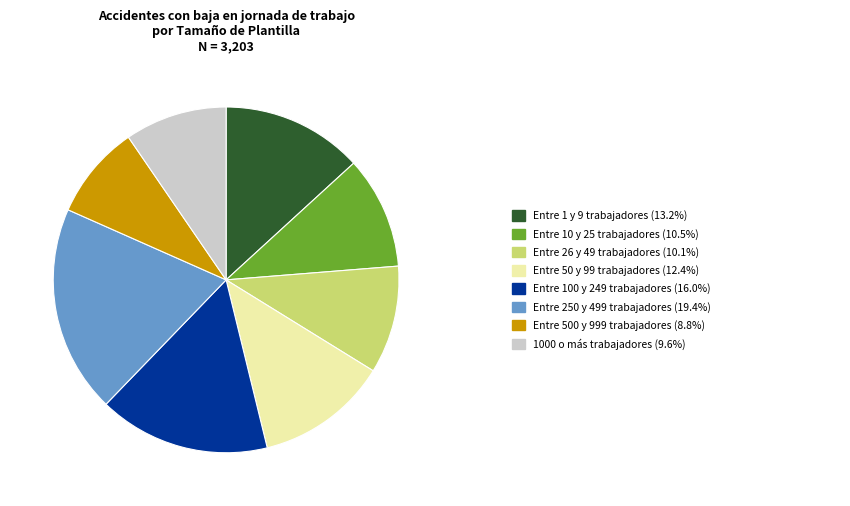

Does any single category account for the majority?

No